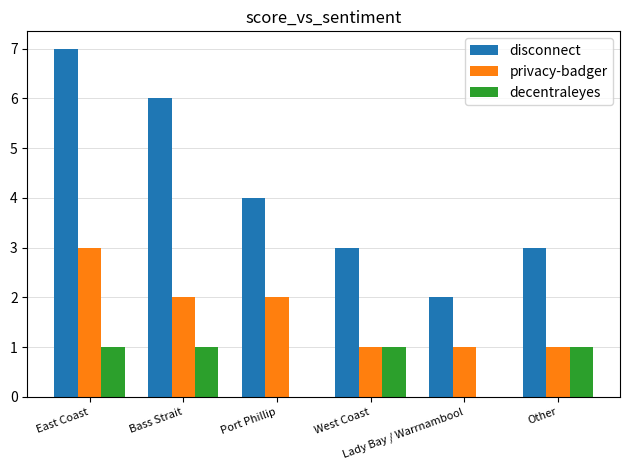

Which series changed the most between East Coast and Other?

disconnect